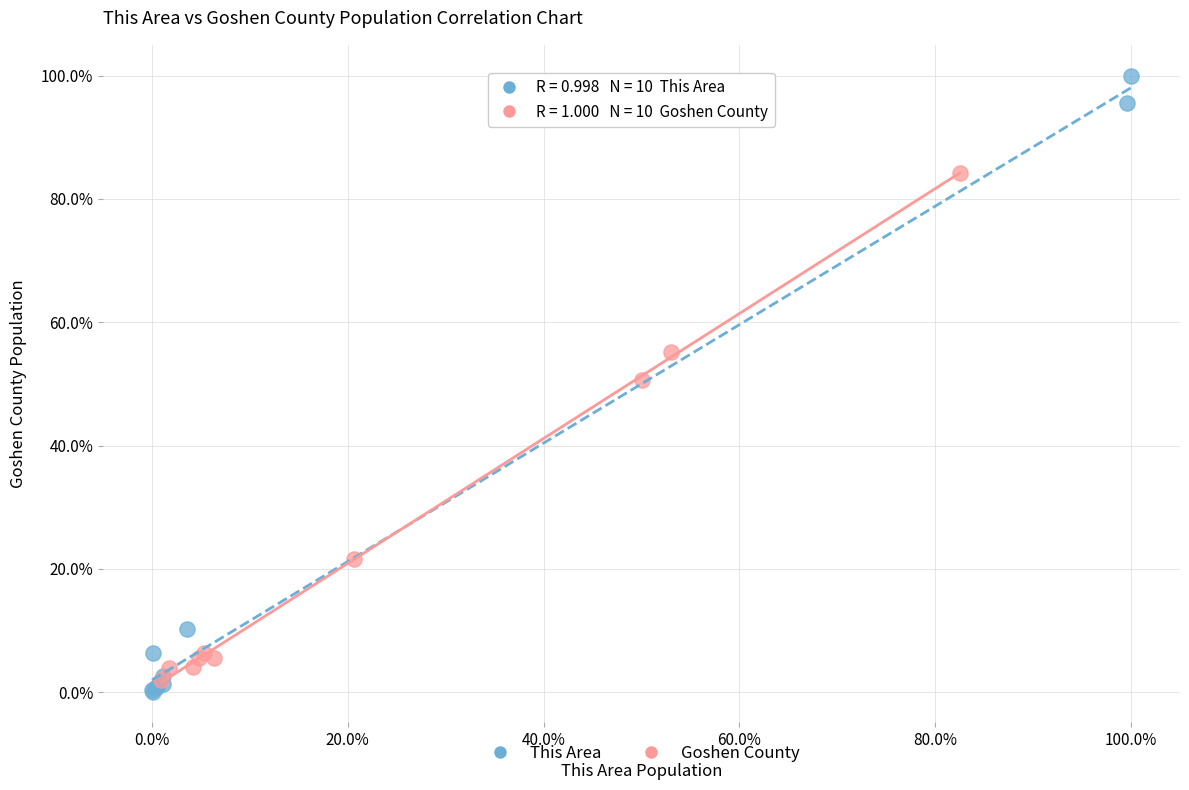

Which series reaches the maximum Y coordinate?

This Area